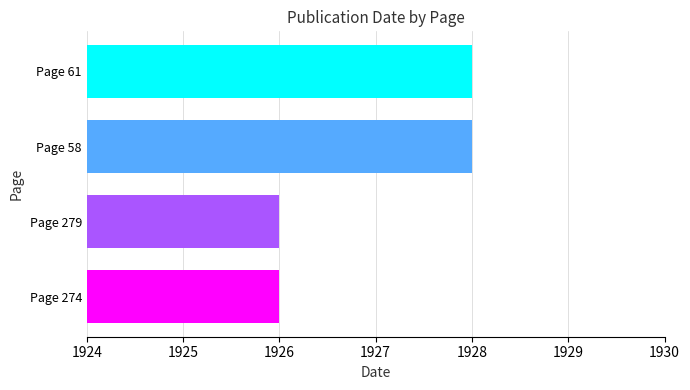

What is the average value?

1927